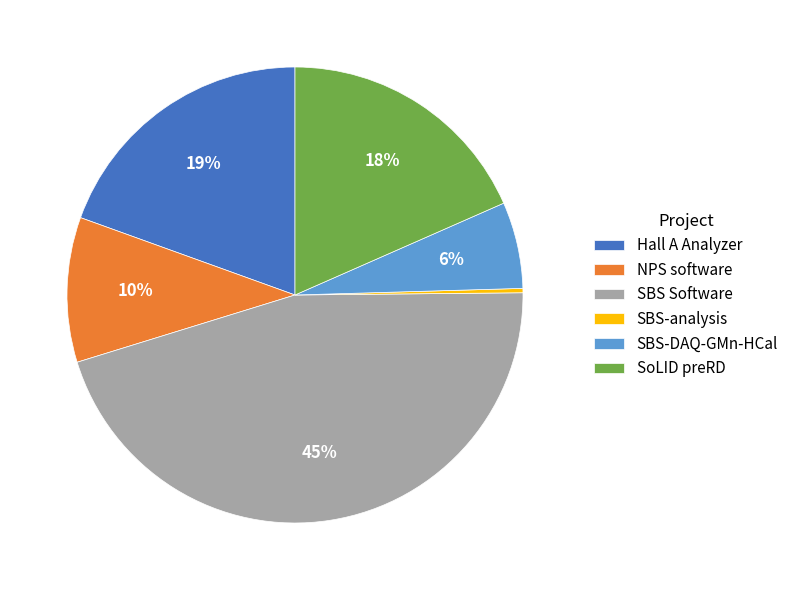

How many segments does this pie chart have?

6